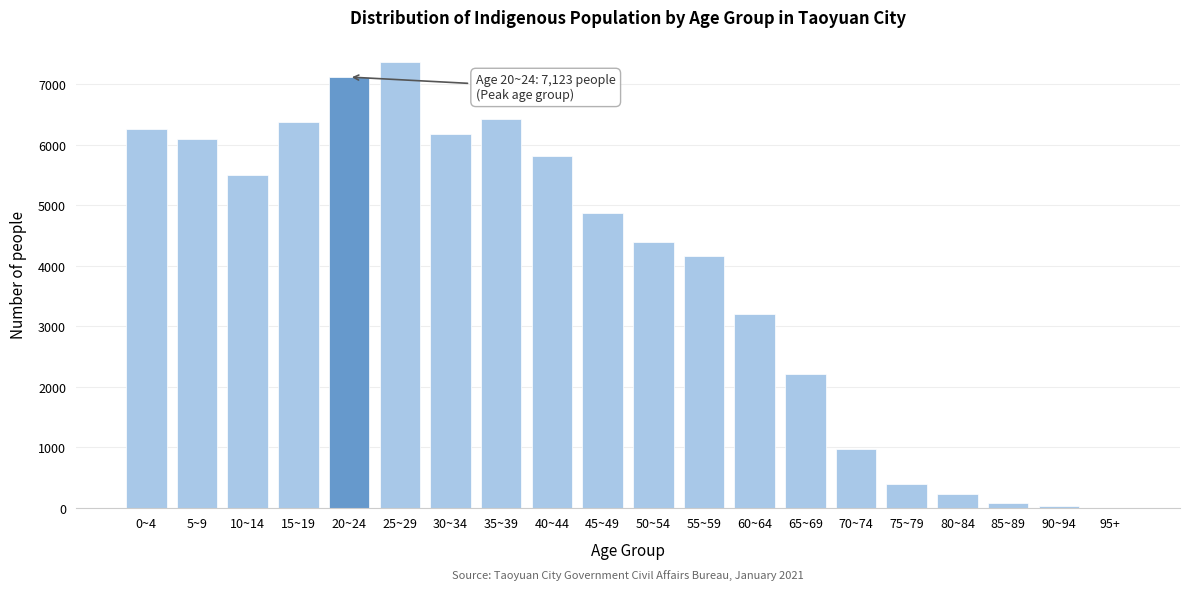

What is the sum of all values?

77774